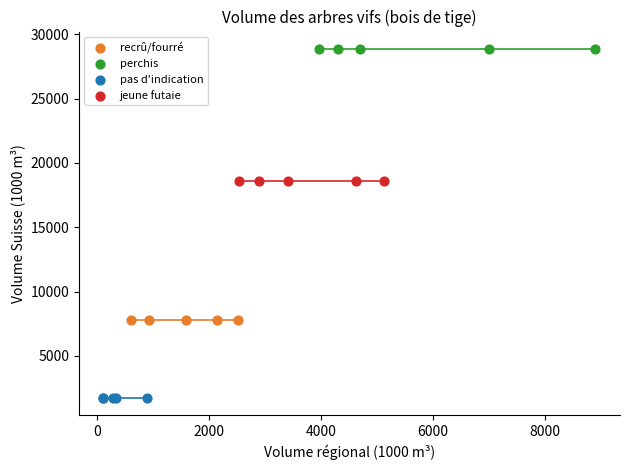

Which series reaches the maximum Y coordinate?

perchis